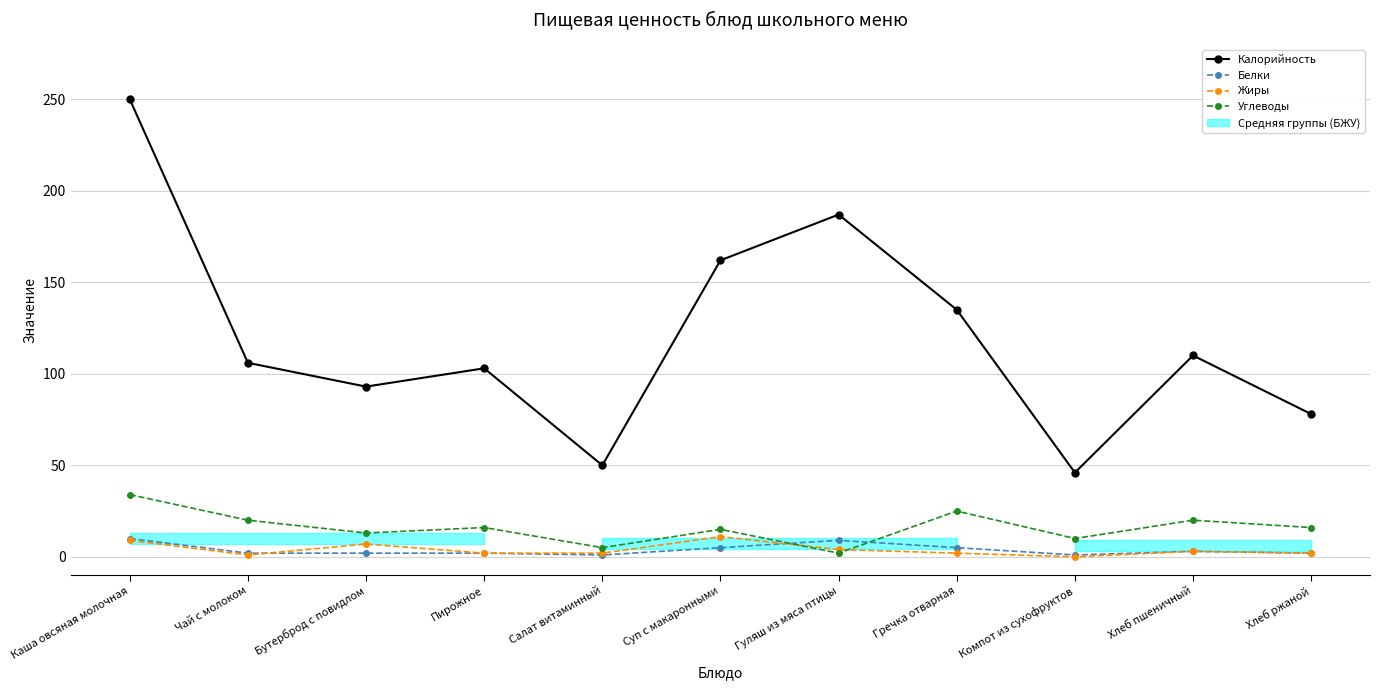

At Суп с макаронными, list the series in order from smallest to largest.

Белки, Жиры, Углеводы, Калорийность